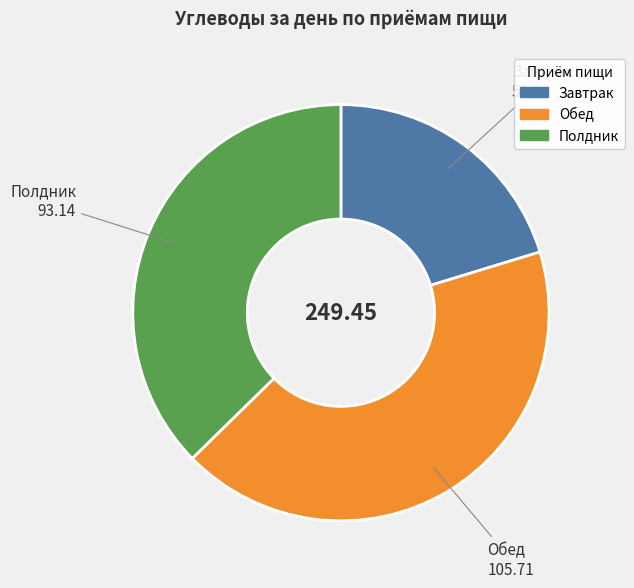

Is there any slice that represents more than half of the pie?

No